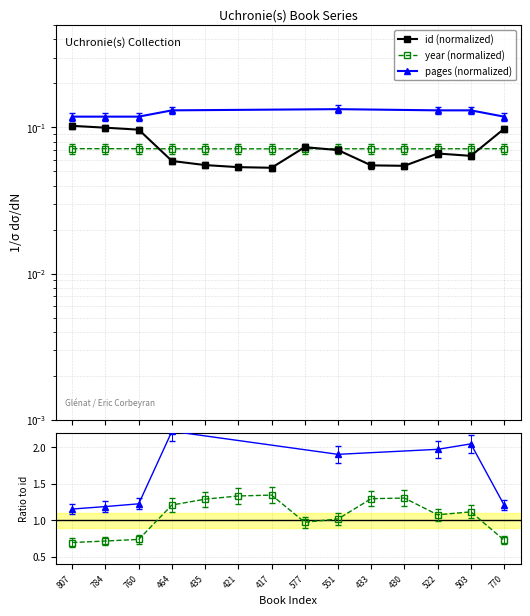

What is the value of the year point at the 14th from the left?

0.1